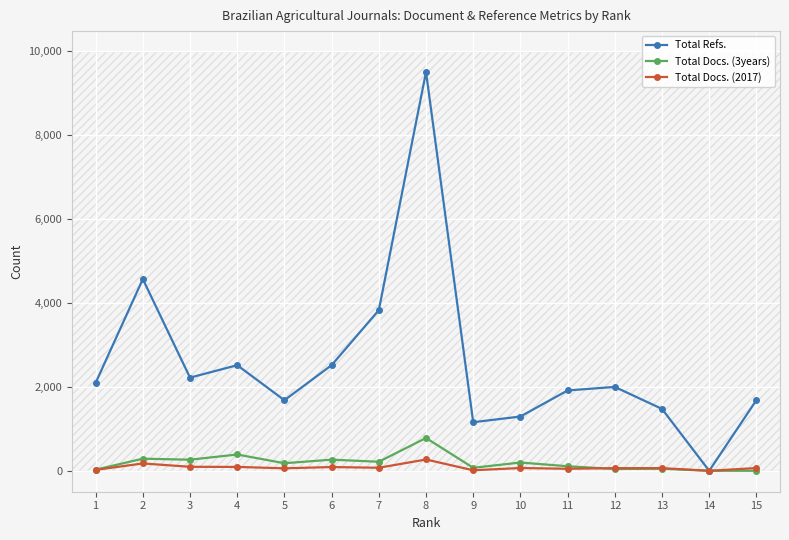

How many lines are shown in the chart?

3